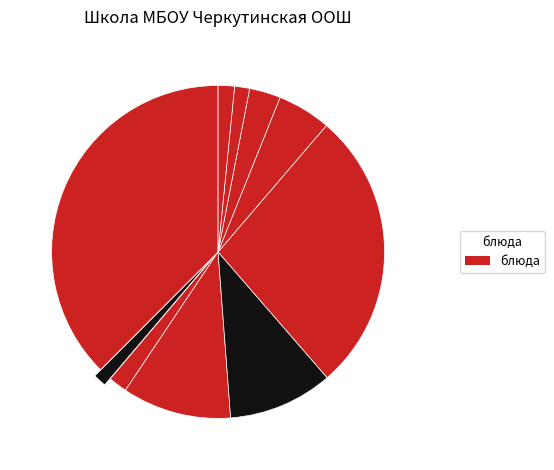

Which slice is the smallest?

Чай с сахаром